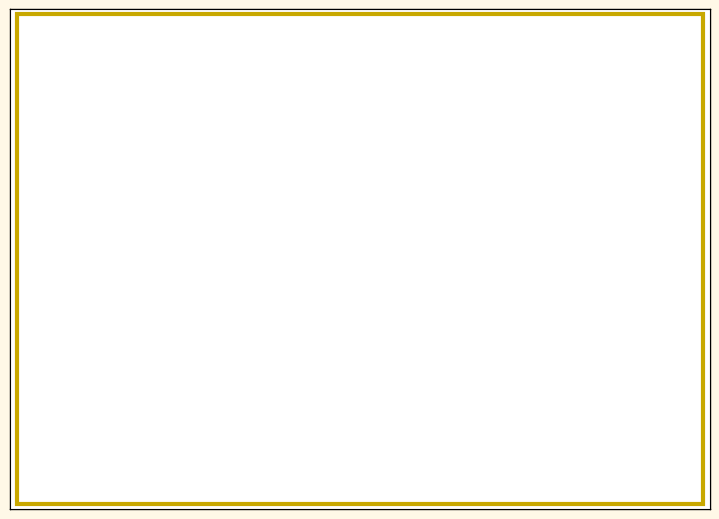

To the nearest percent, what is the average slice percentage?

50%